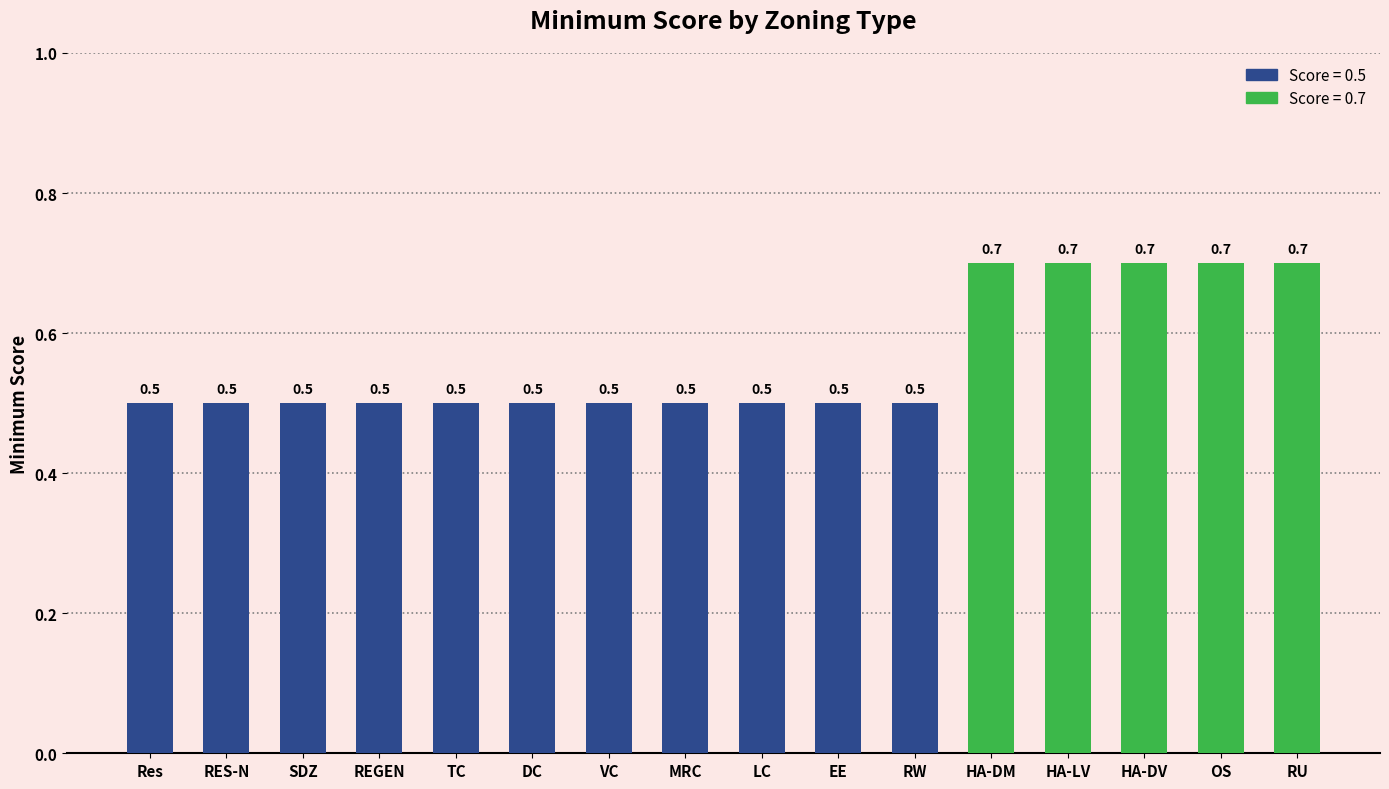

What value does the data have at RU?

0.7